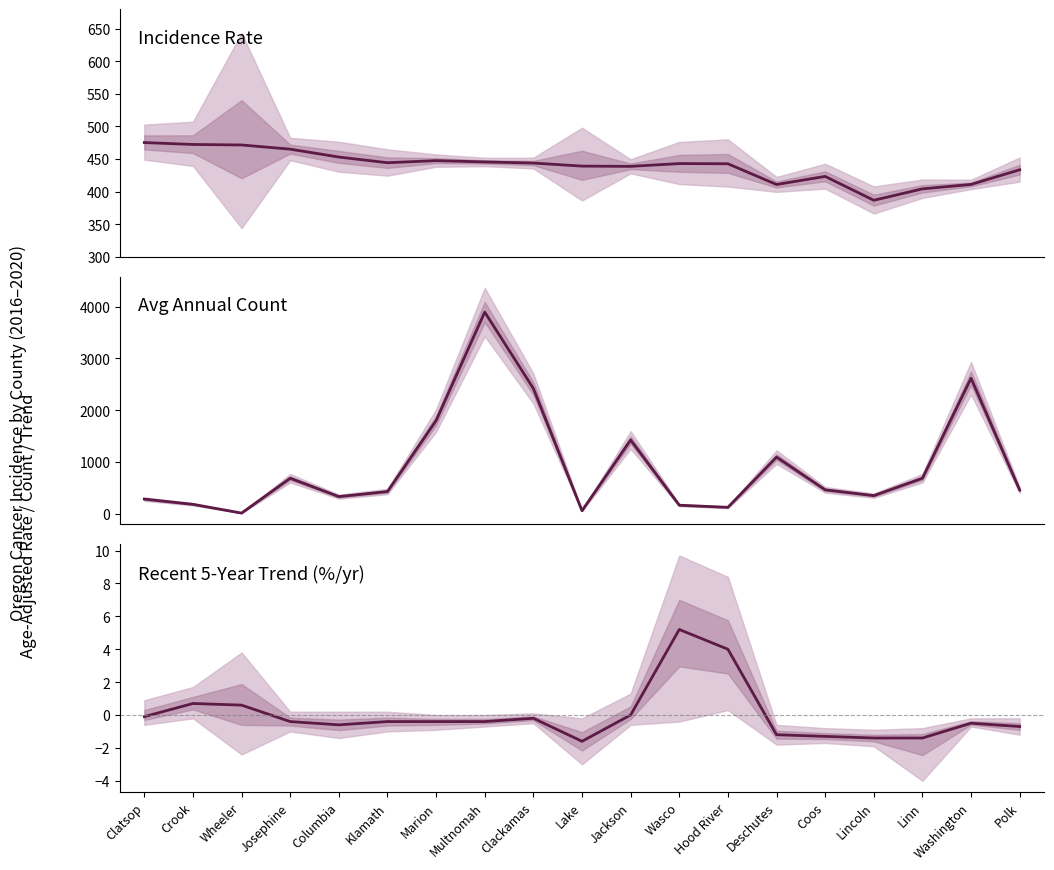

Which category has the highest value in the Avg Annual Count series?

Multnomah